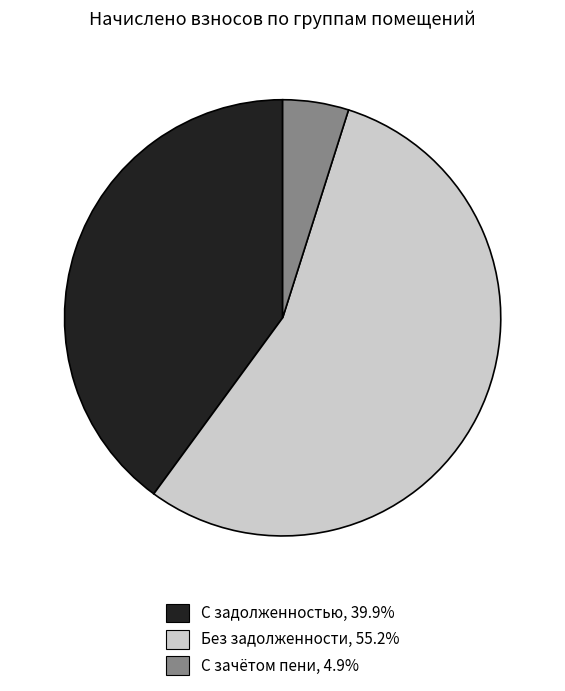

Does any single category account for the majority?

Yes